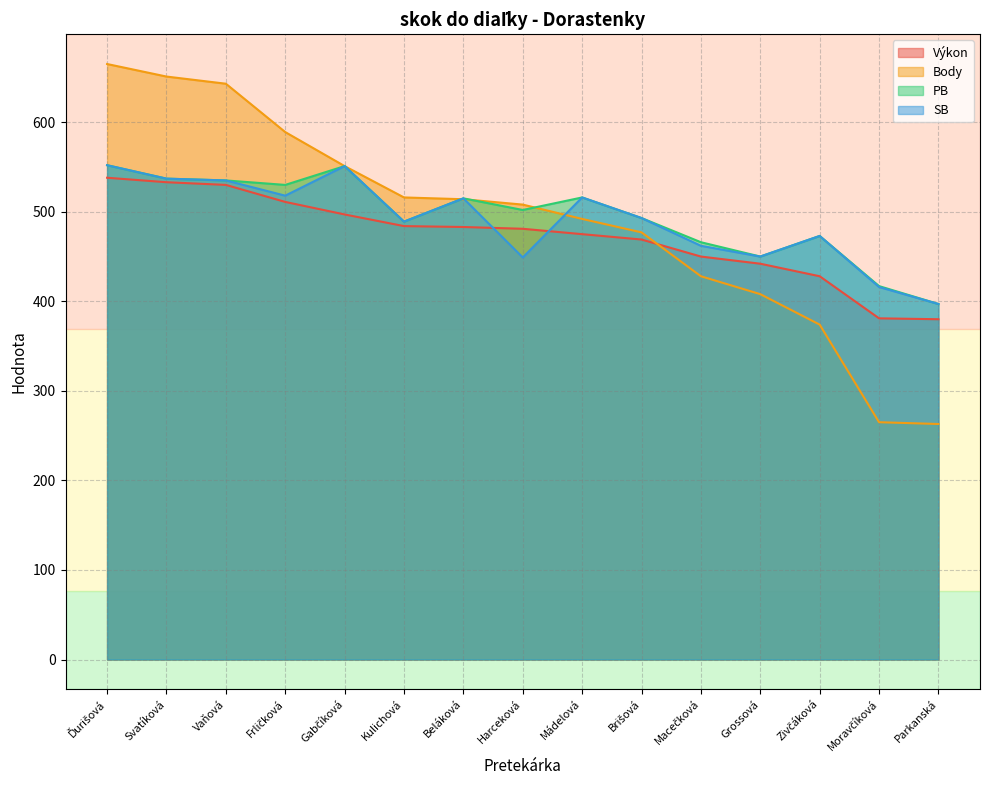

In PB, how many points are lower than both neighbors (excluding endpoints)?

4